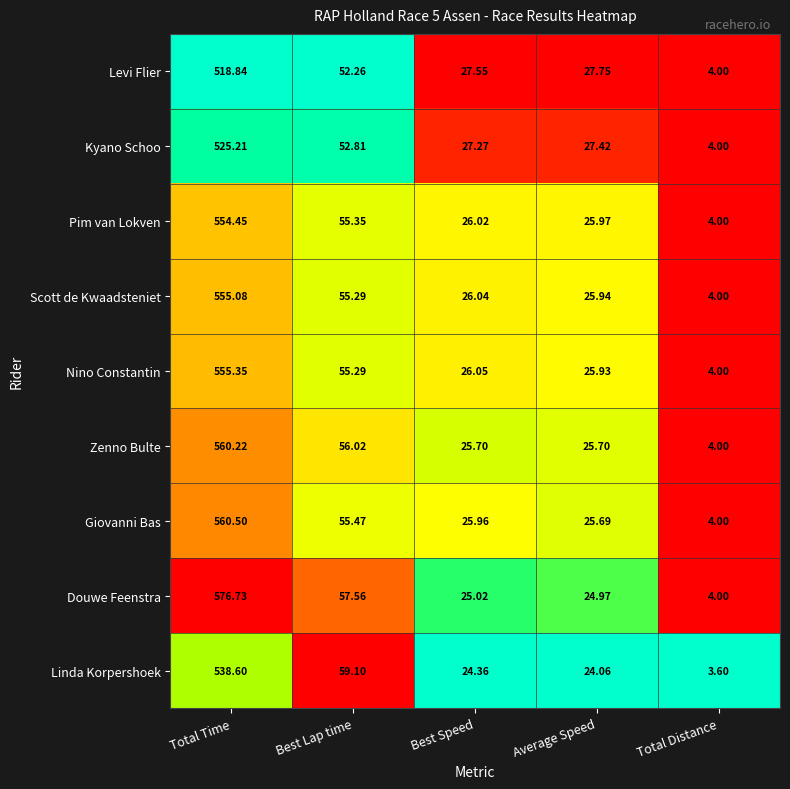

At which category is the sum across all series the highest?

Total Time